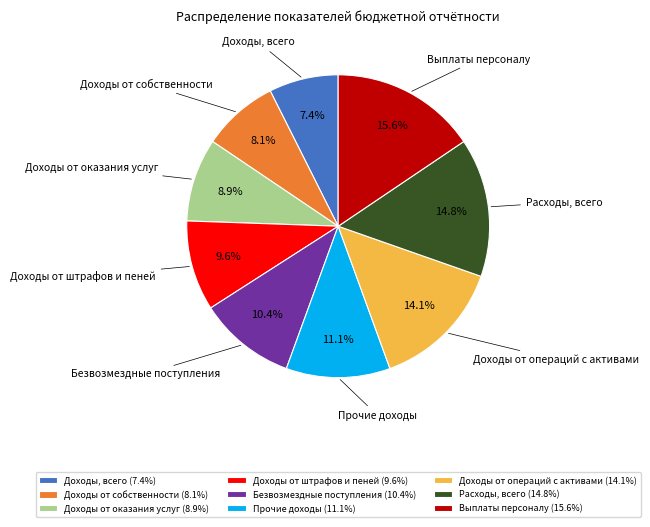

Rank the categories by value from highest to lowest.

Выплаты персоналу, Расходы, всего, Доходы от операций с активами, Прочие доходы, Безвозмездные поступления, Доходы от штрафов и пеней, Доходы от оказания услуг, Доходы от собственности, Доходы, всего